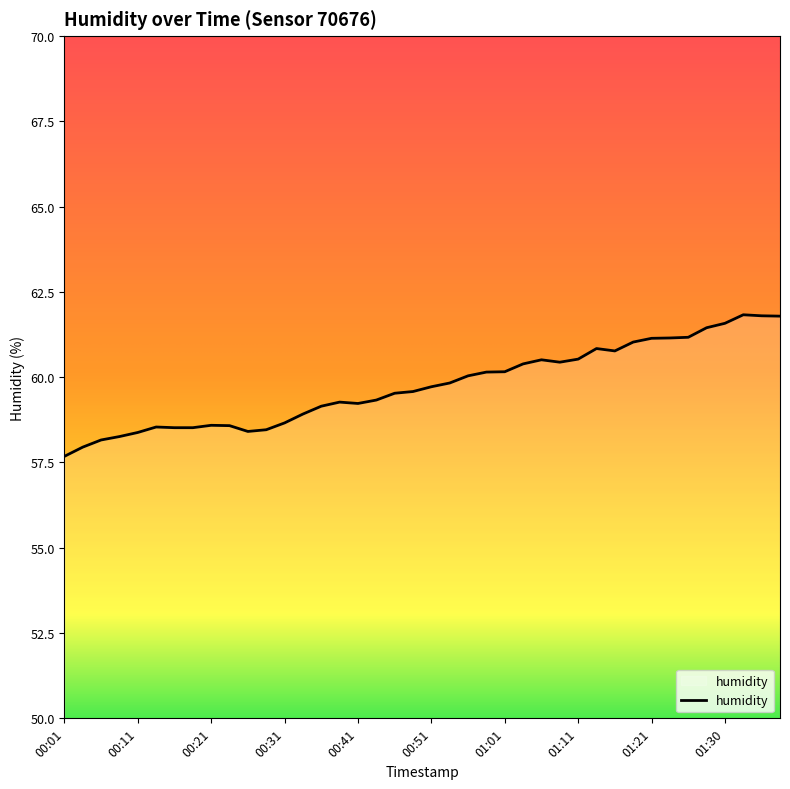

What is the greatest value displayed?

61.8